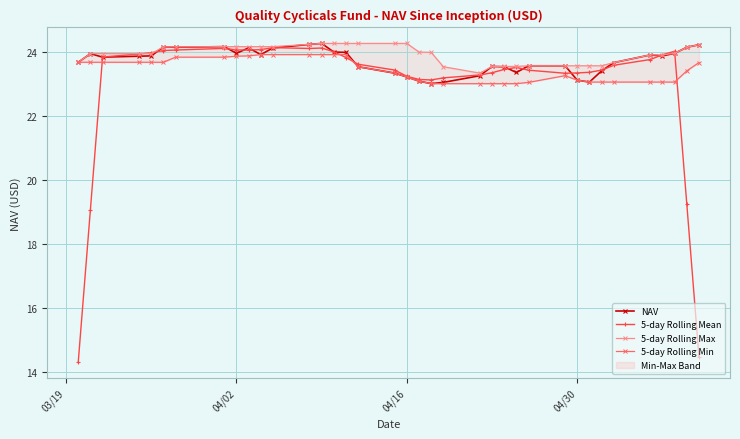

True or false: NAV has more than 1 interior local peaks.

True